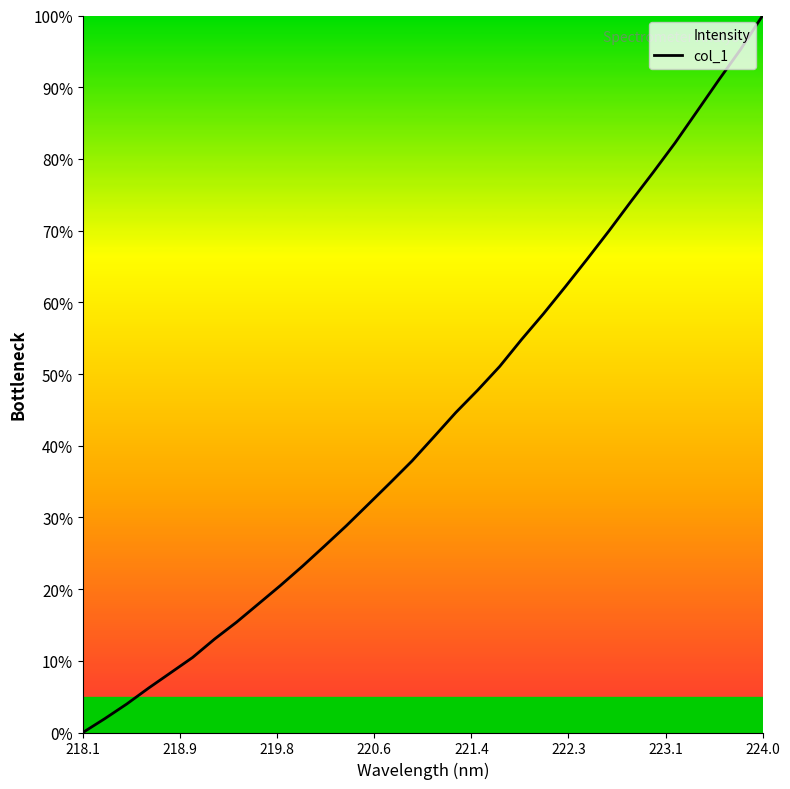

Which category has the highest value across all series?

224.0